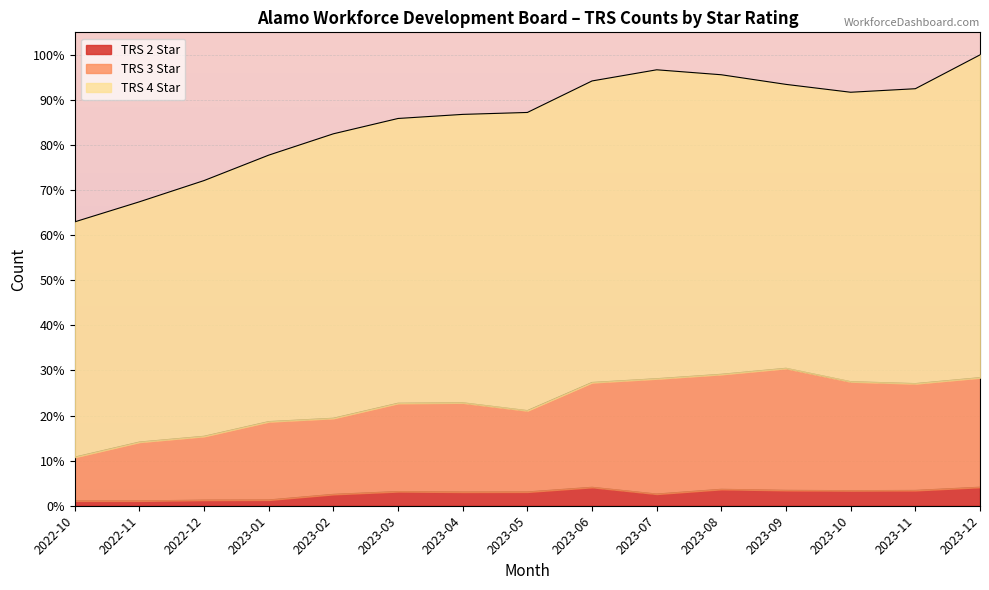

At which category does TRS 3 Star reach its first local valley?

2023-05